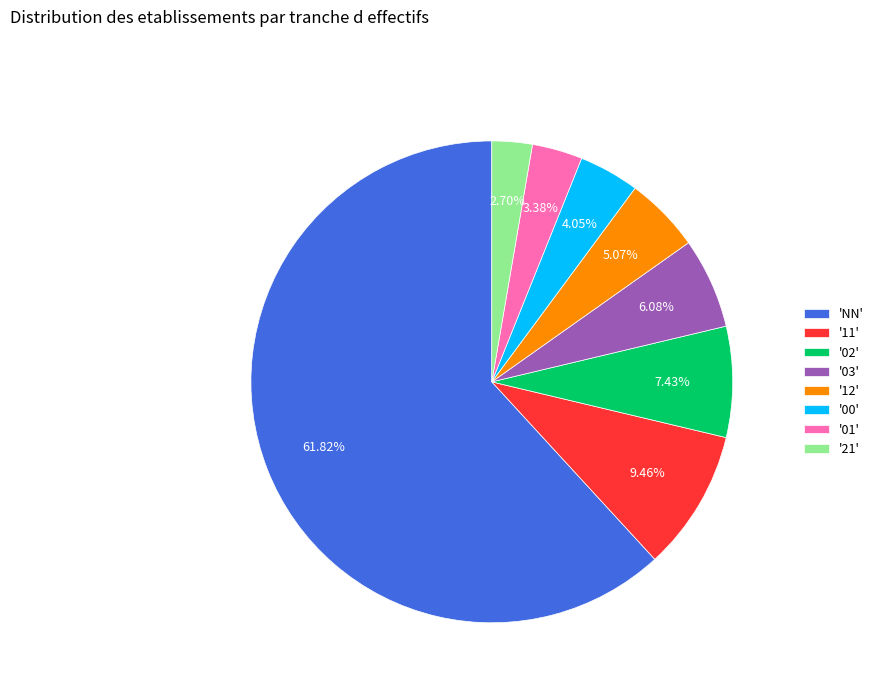

Do '01' and '21' together represent more than half of the pie?

No